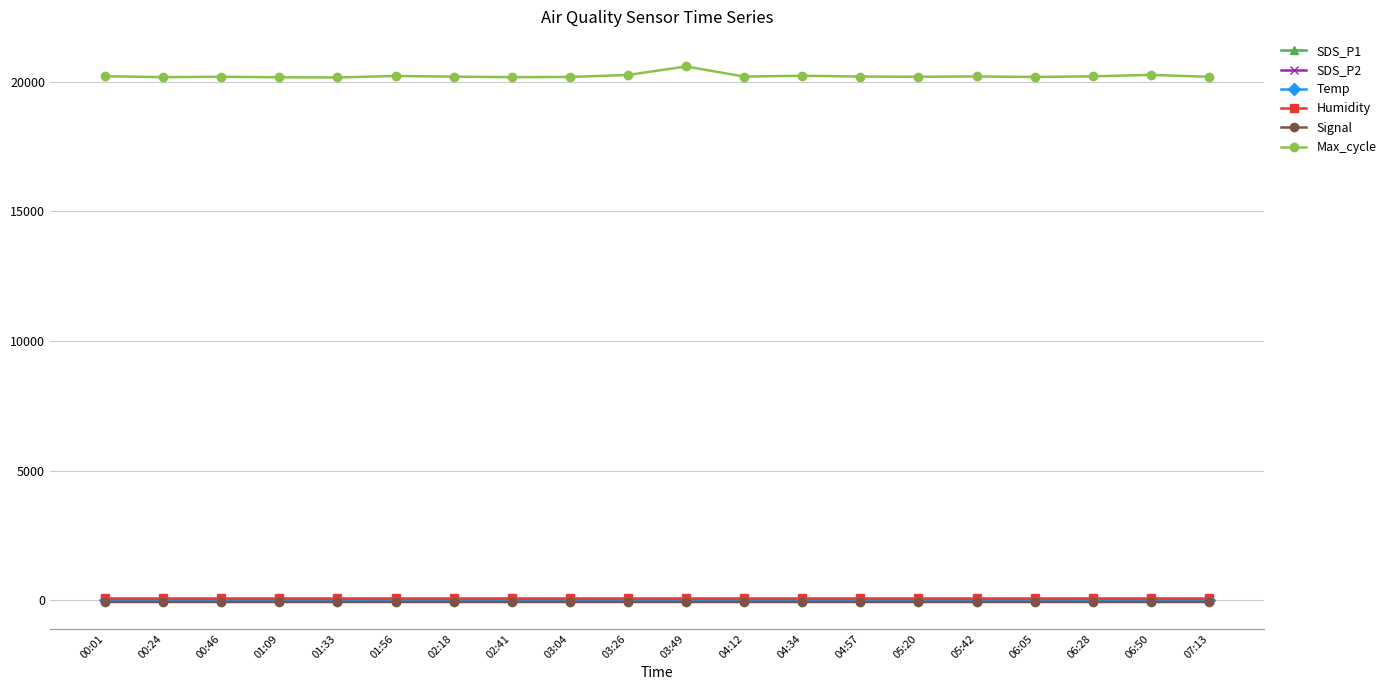

The value of Max_cycle at 04:34 is 20226.0. True or false?

True